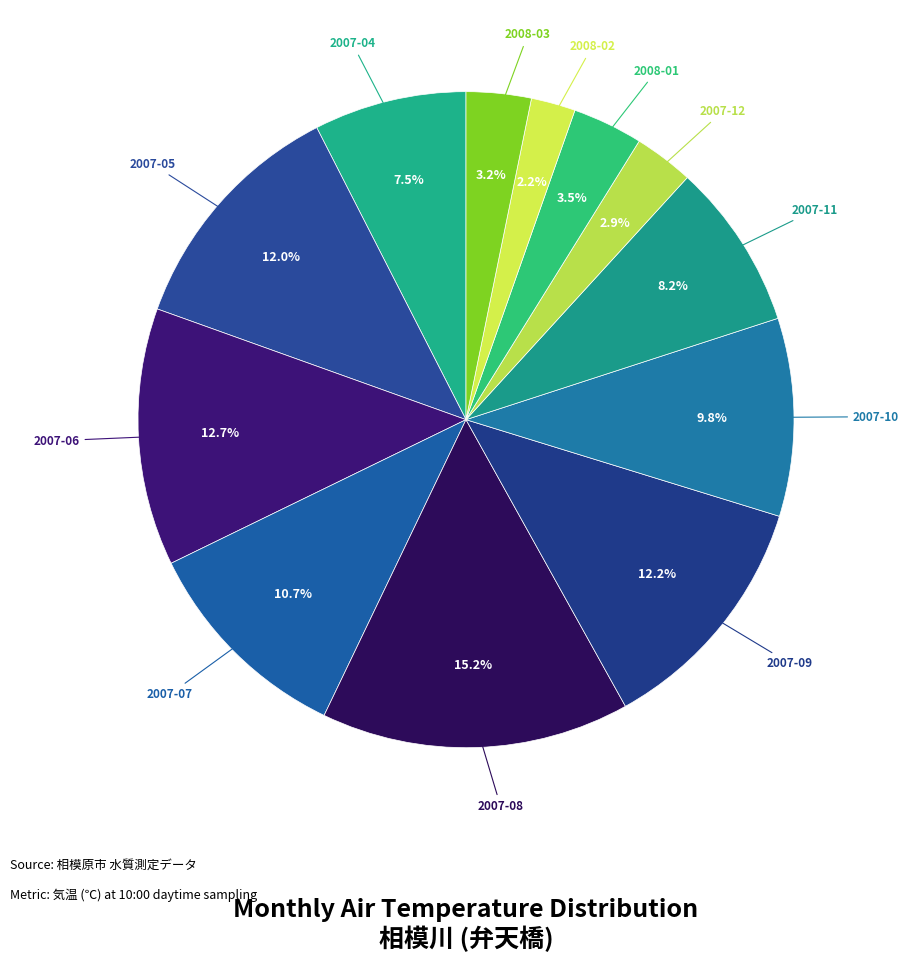

How many slices are in this pie chart?

12